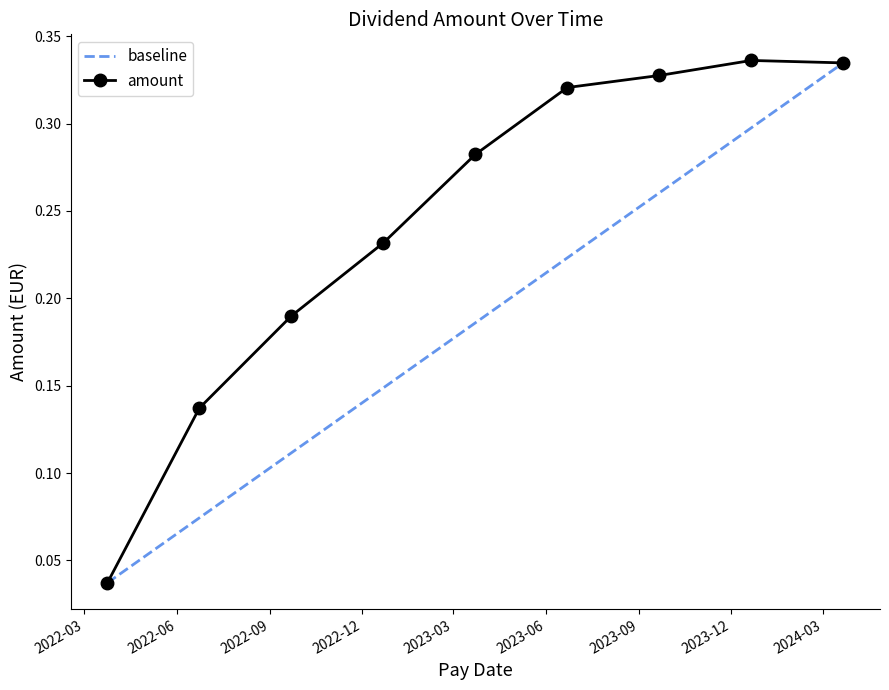

What is the greatest value displayed?

0.3